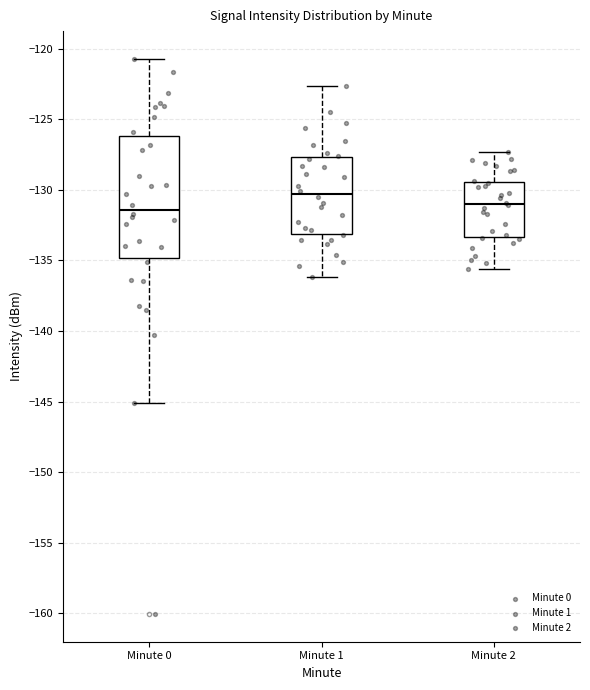

Reading left to right, read every box against the y-axis: the position of its median line, the range the box covers, and the ends of its whiskers. The values are not printed on the chart, so give them approximately, as read against the axis.

Minute 0: median -131.5, box -135.0 to -126.0, whiskers -145.0 to -120.5
Minute 1: median -130.5, box -133.0 to -127.5, whiskers -136.0 to -122.5
Minute 2: median -131.0, box -133.5 to -129.5, whiskers -135.5 to -127.5